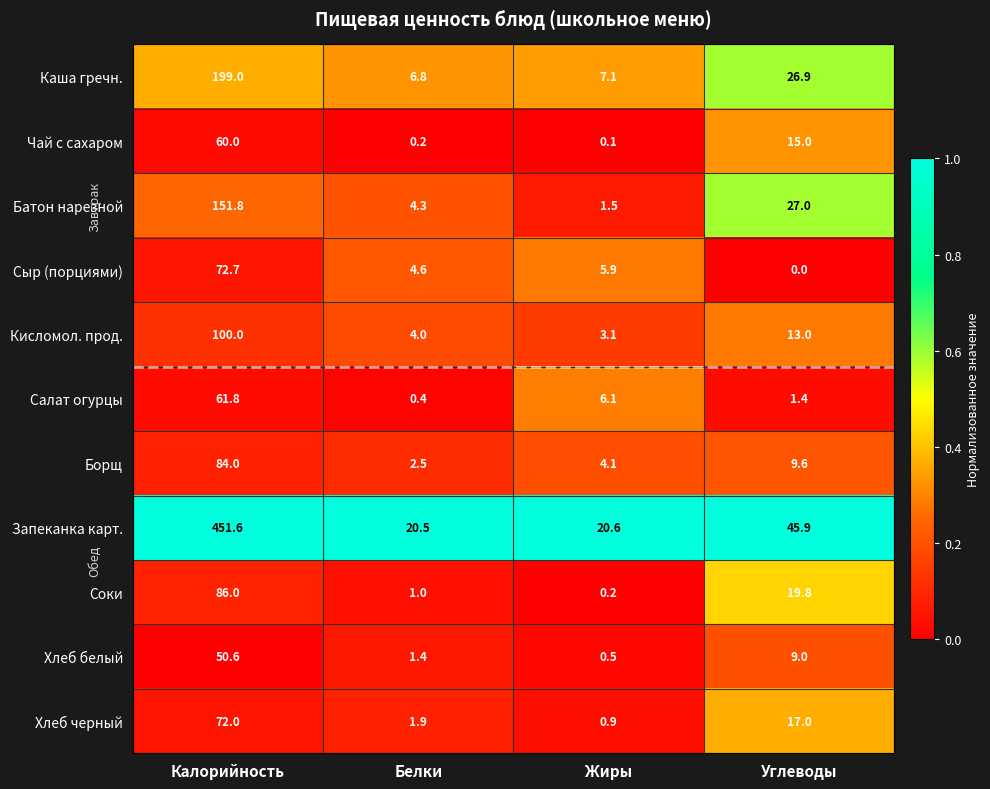

The value of Салат огурцы at Углеводы is 1.4. True or false?

True